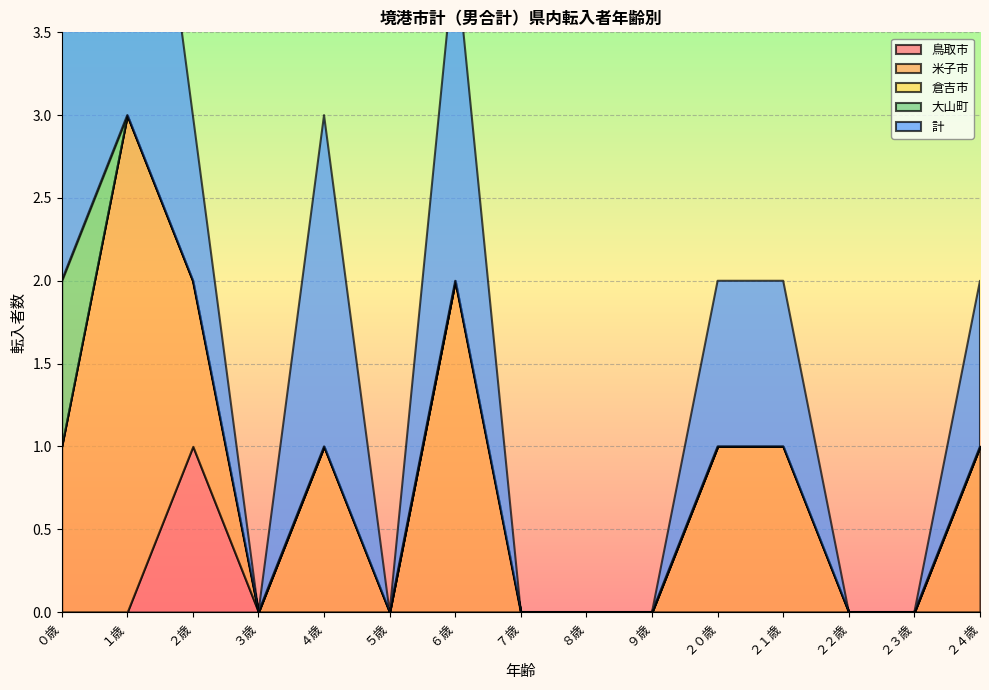

Where does the 計 series first go above 1?

０歳